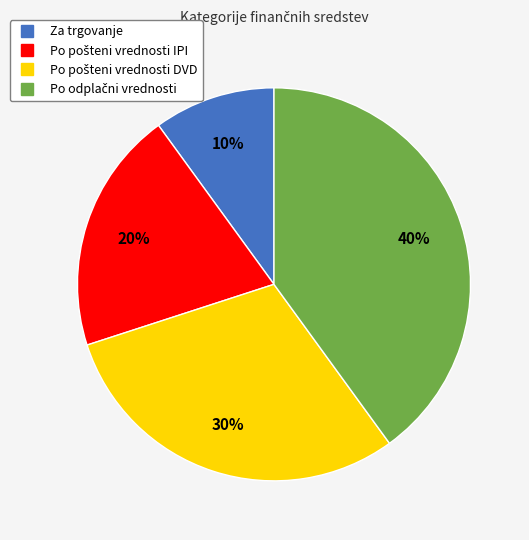

Does any single category account for the majority?

No